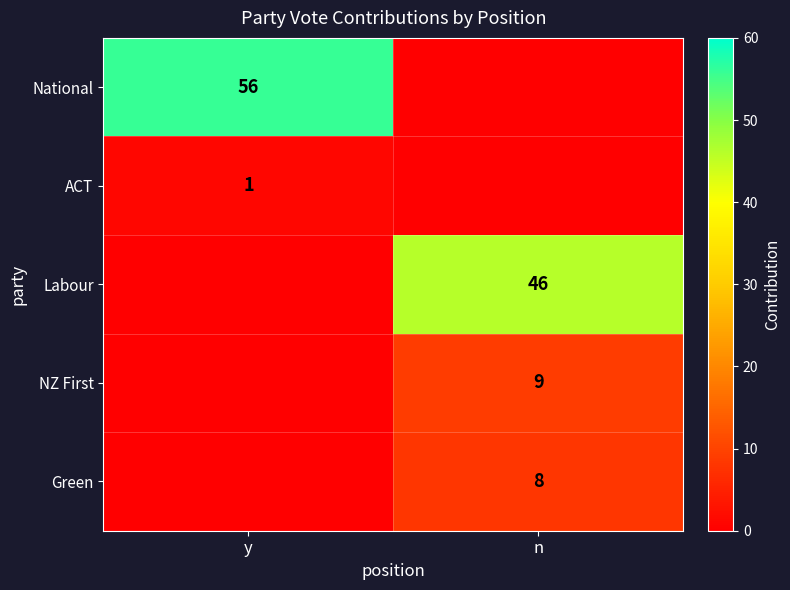

The National series shows 93 at y. True or false?

False